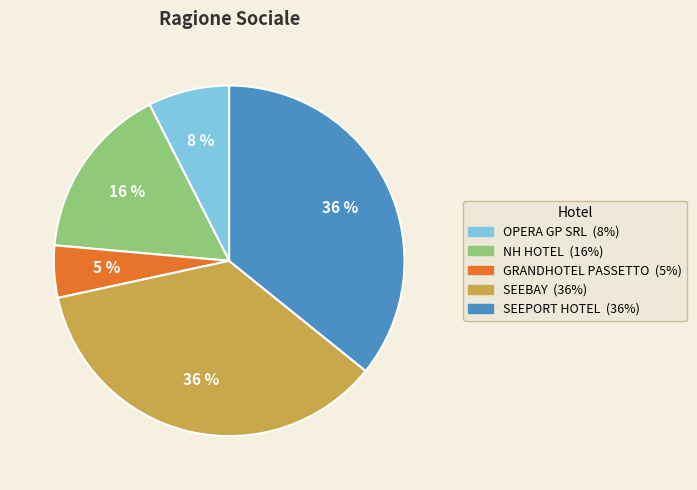

To the nearest percent, what is the average slice percentage?

20%